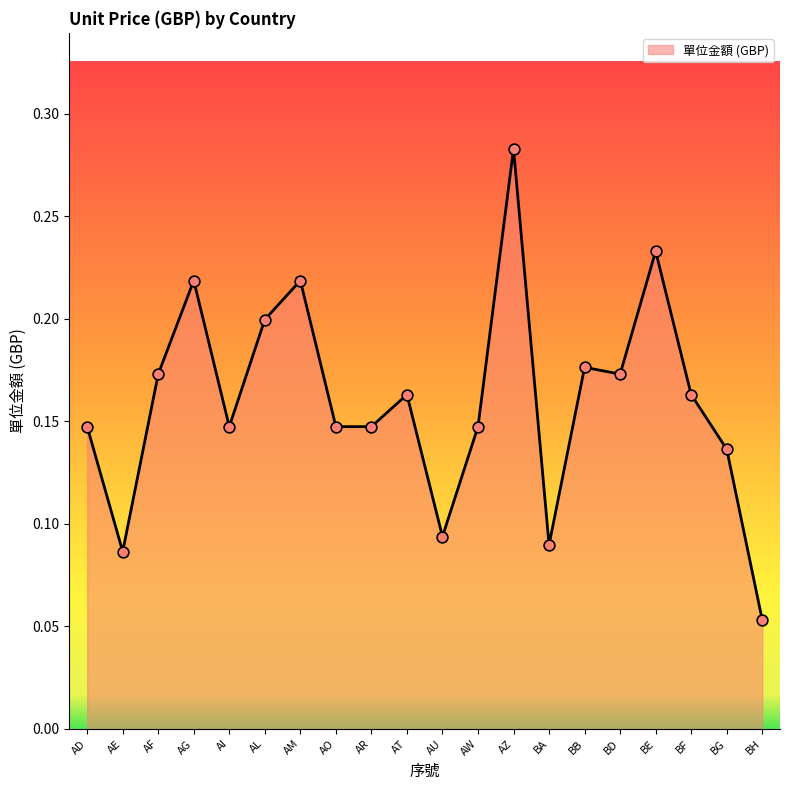

What is the change in value from AE to AI?

+0.1